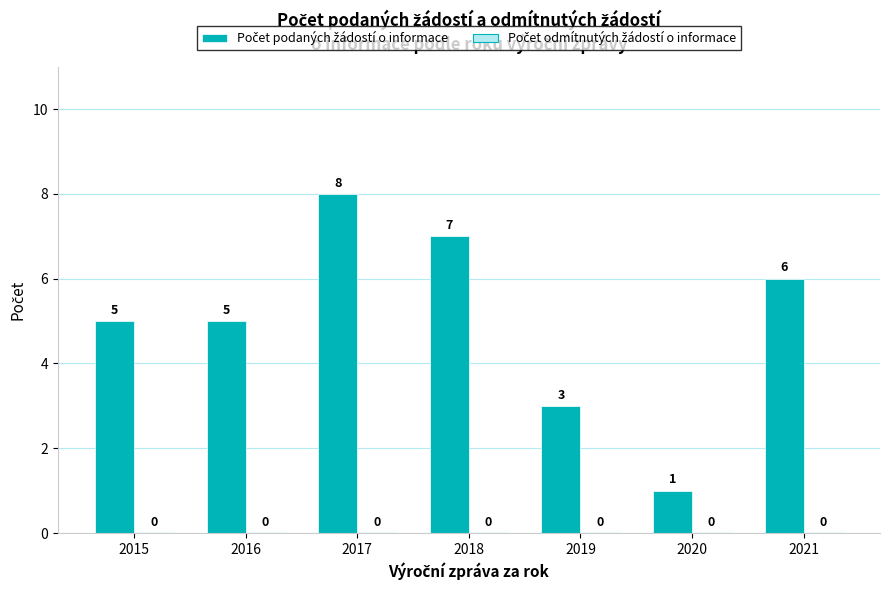

How many bars are there in total?

7